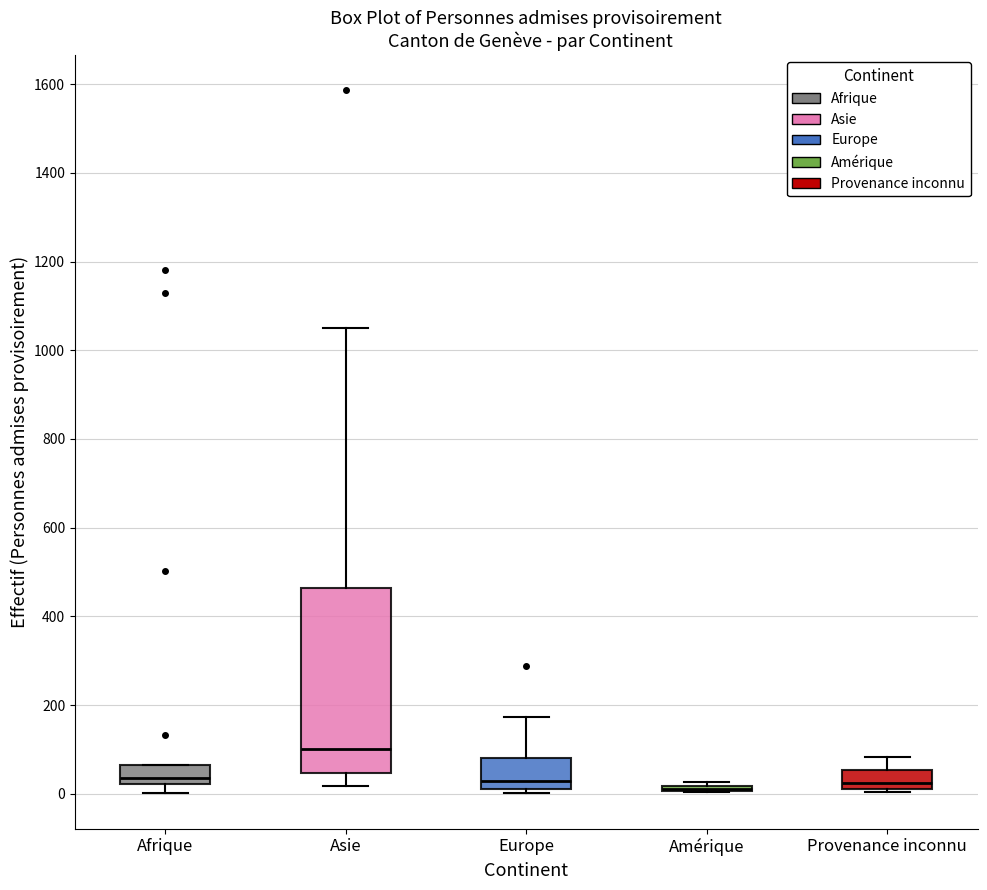

Reading left to right, transcribe this box plot: for each box, give where its median line is, the range the box spans, and where its two whiskers end, as read against the y-axis. The values are not printed on the chart, so give them approximately, as read against the axis.

Afrique: median 40, box 20 to 60, whiskers 0 to 60
Asie: median 100, box 40 to 460, whiskers 20 to 1060
Europe: median 40, box 20 to 80, whiskers 0 to 180
Amérique: box collapsed to a line at 20, whiskers 0 to 20
Provenance inconnu: median 20 (just above the box's lower edge), box 20 to 60, whiskers 0 to 80